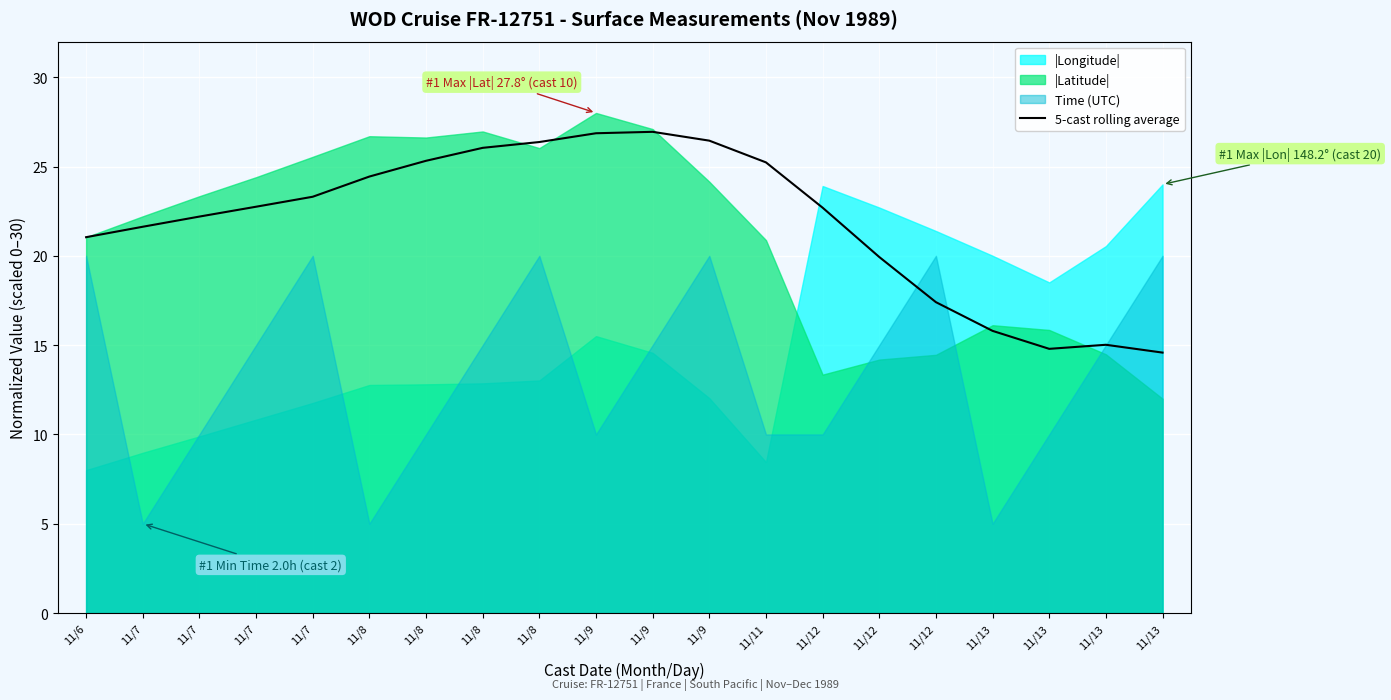

How many values are below 22?

8